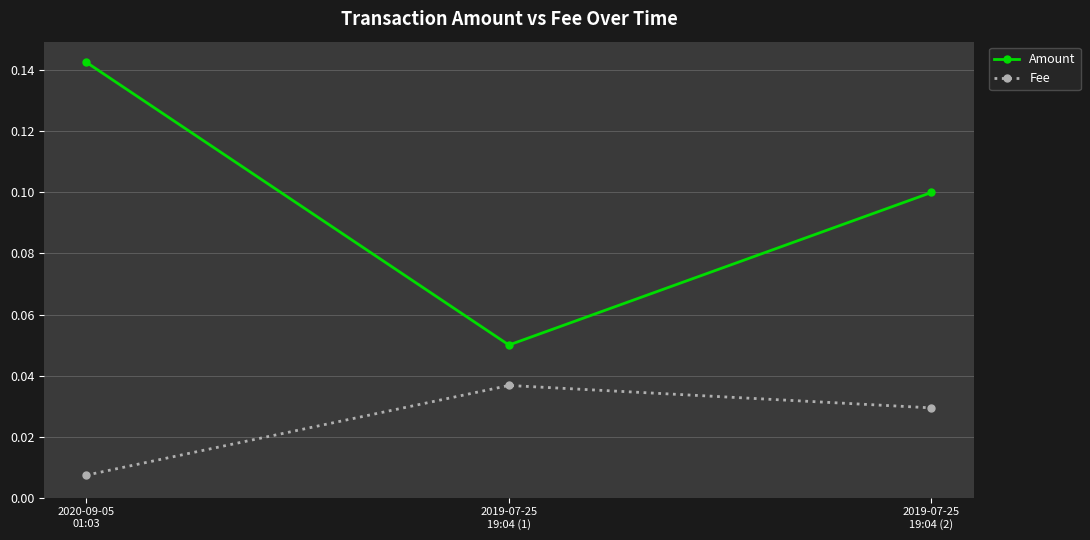

Which series has the largest range (max minus min)?

Amount